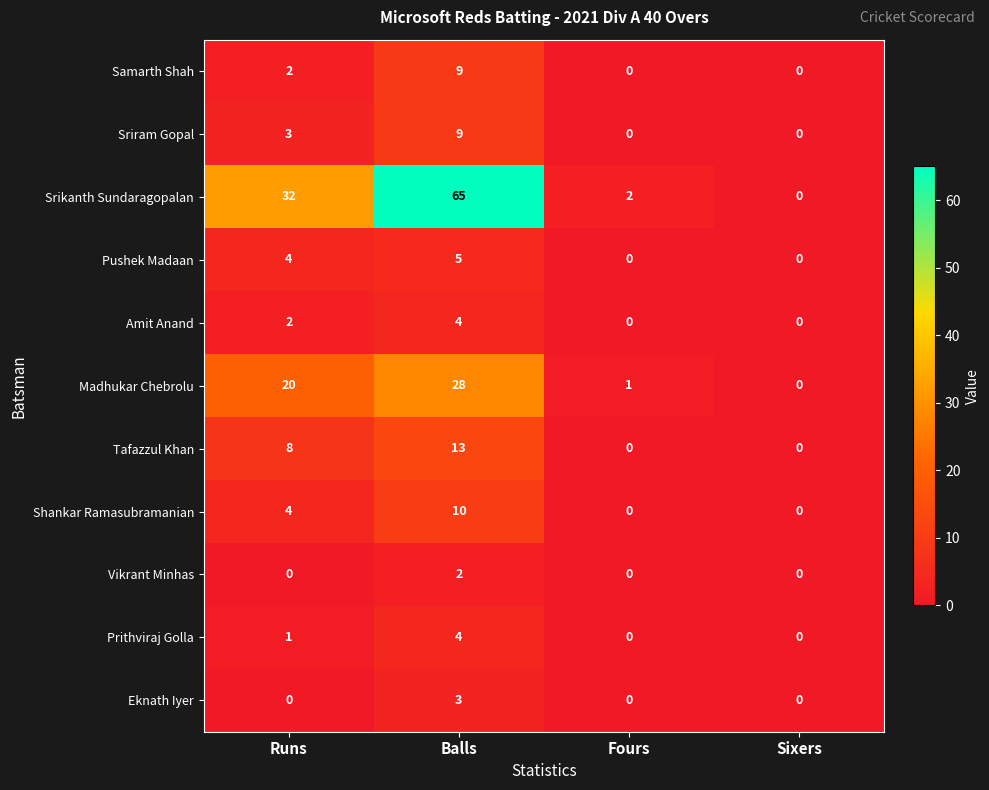

How many categories are shown in the chart?

4